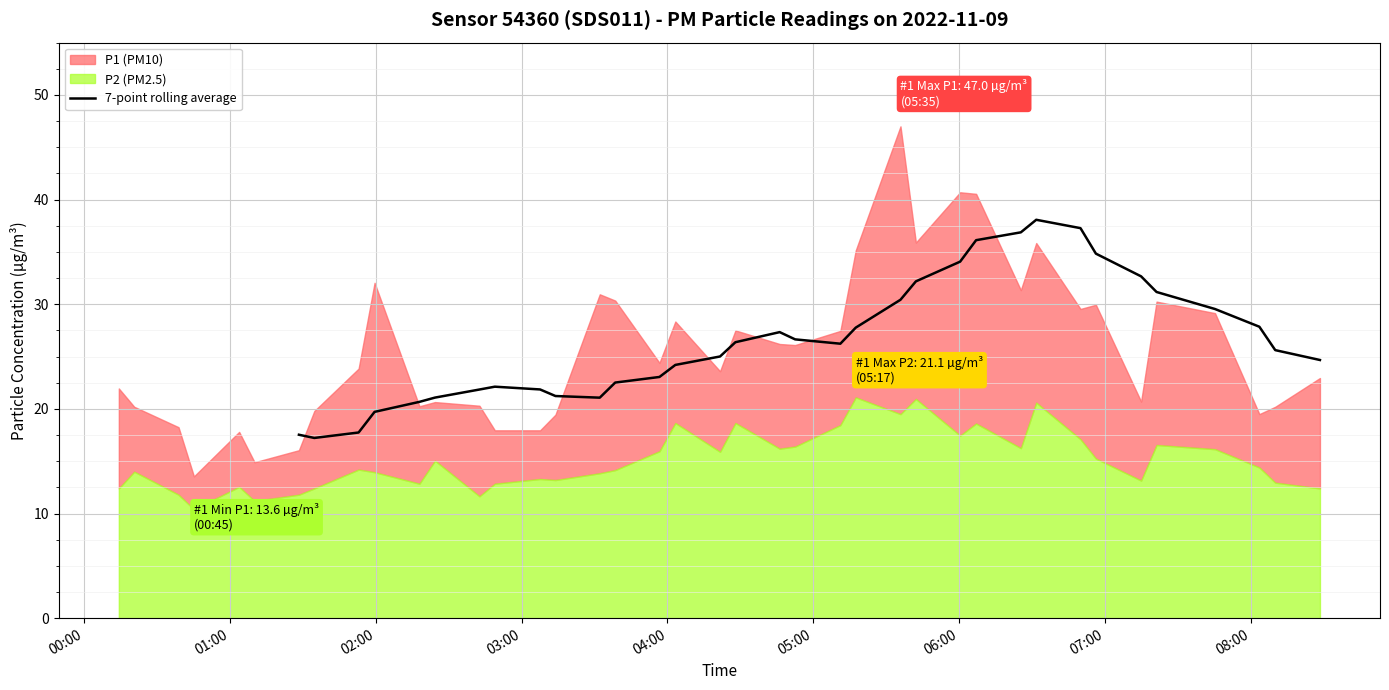

What is the lowest value of the 7-point rolling average series?

17.2